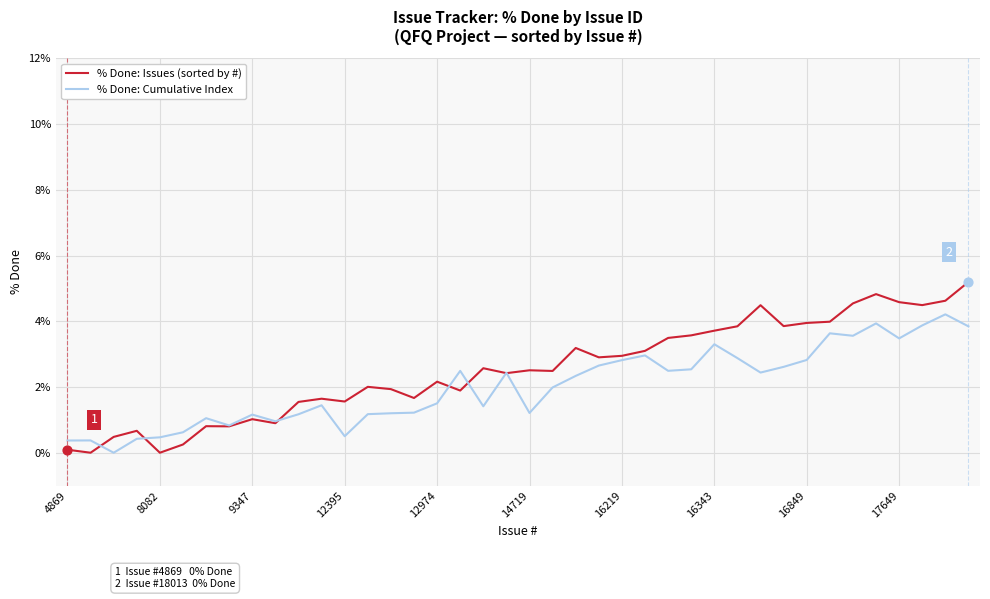

Which series has the largest range (max minus min)?

% Done: Issues (sorted by #)